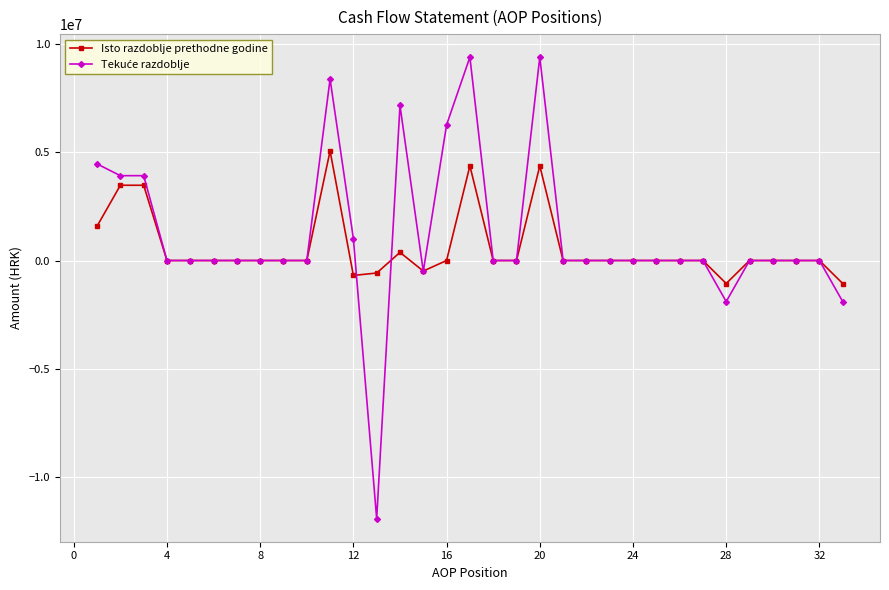

What is the maximum value shown in the chart?

9390052